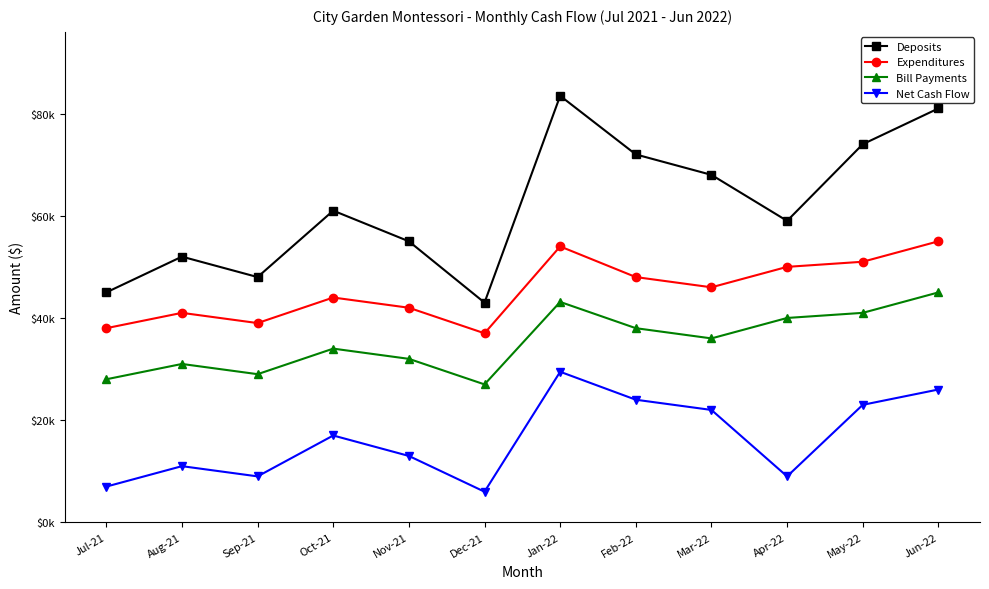

True or false: Net Cash Flow and Expenditures cross at least once.

False